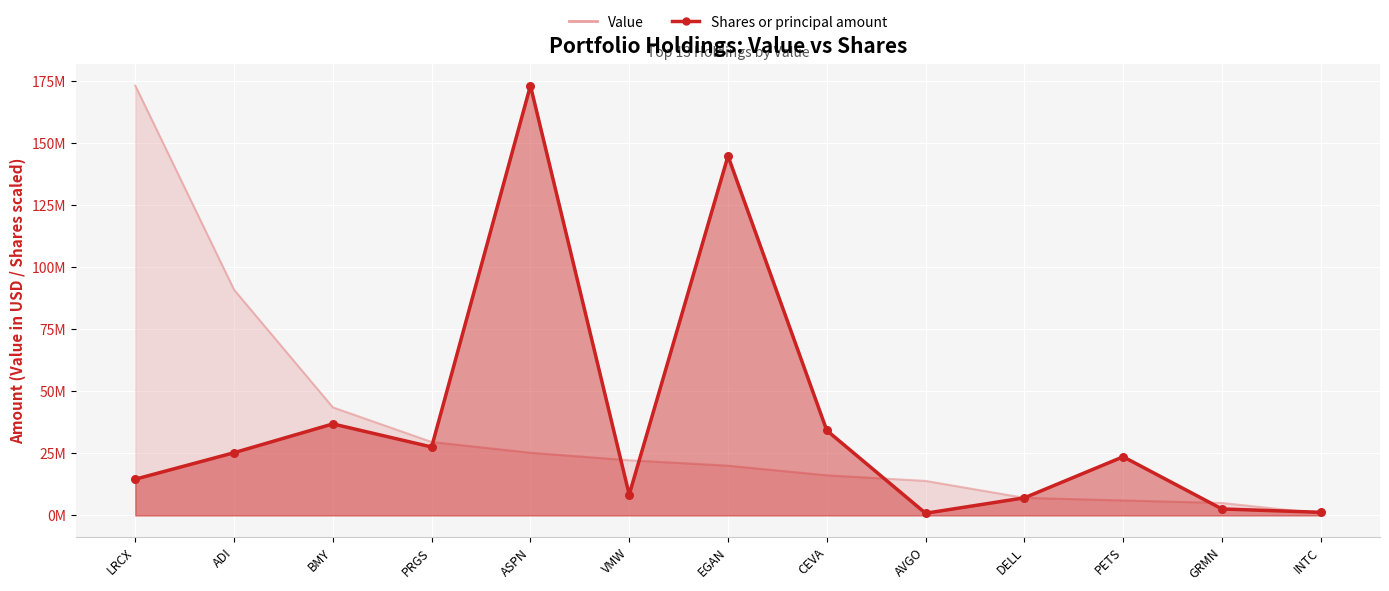

What are all the series names shown in the legend?

Value, Shares or principal amount